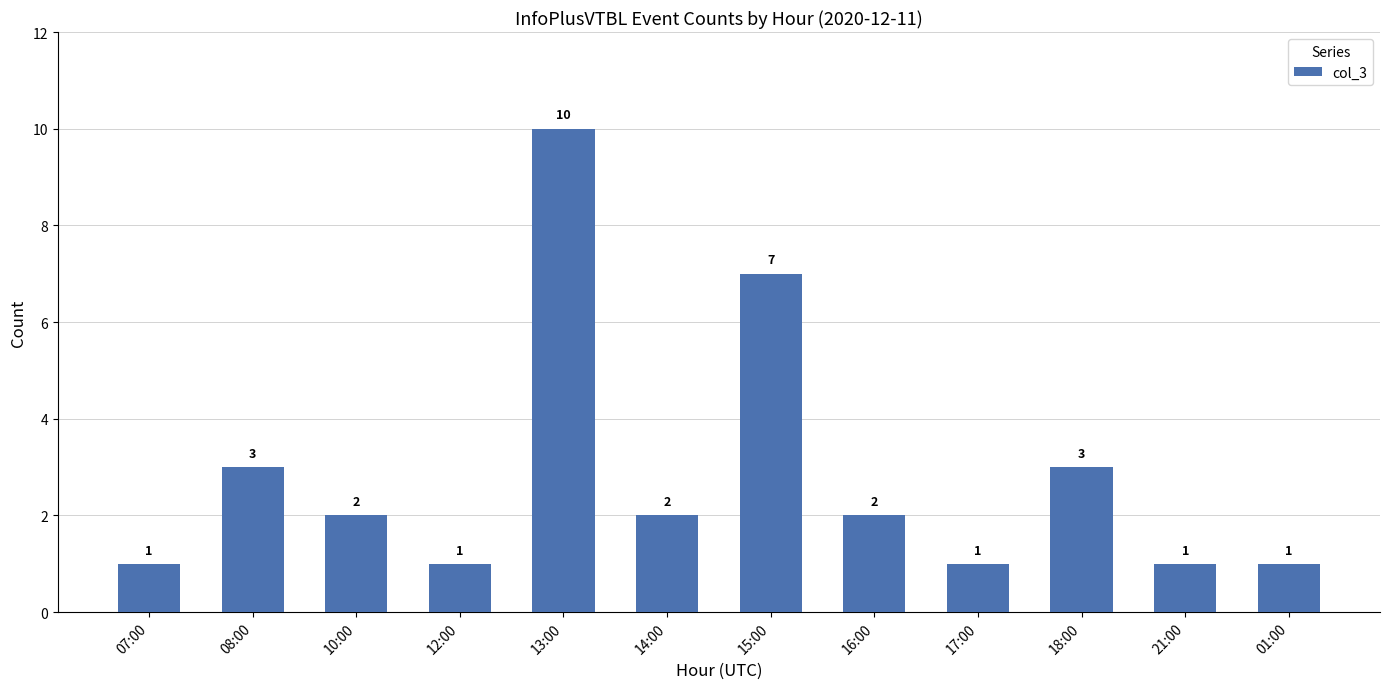

Reading right to left, what are all the values shown in this chart?

01:00=1	21:00=1	18:00=3	17:00=1	16:00=2	15:00=7	14:00=2	13:00=10	12:00=1	10:00=2	08:00=3	07:00=1